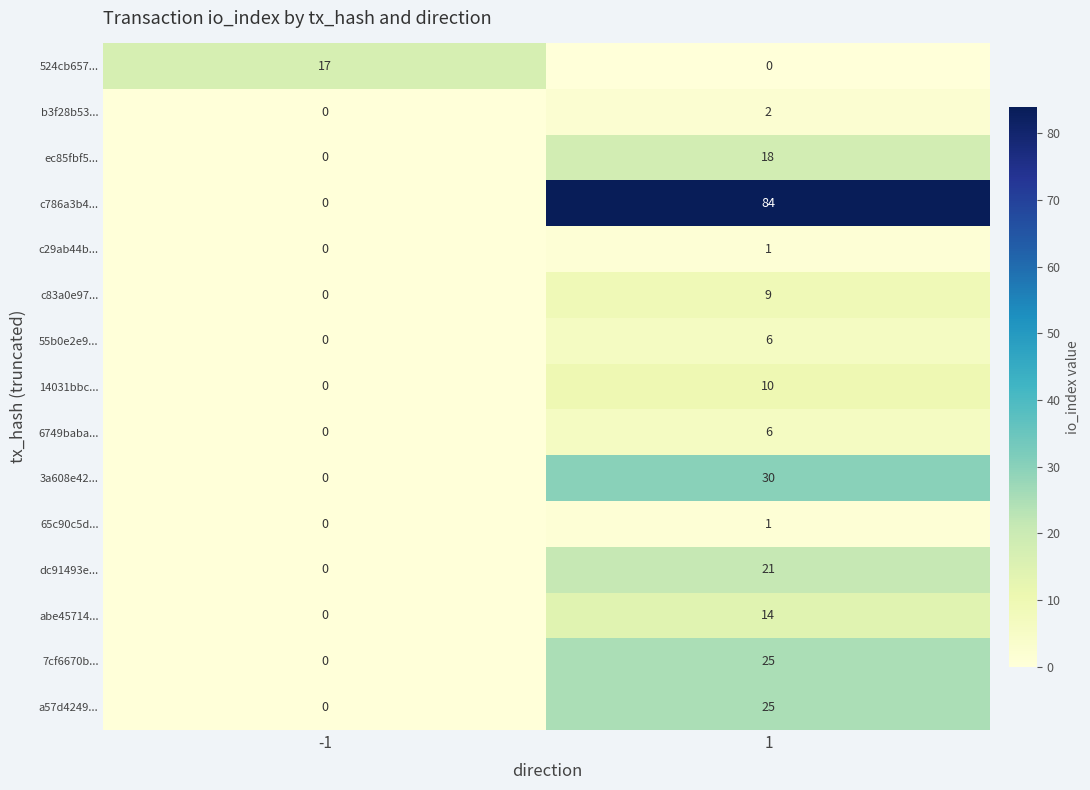

What is the greatest value displayed?

84